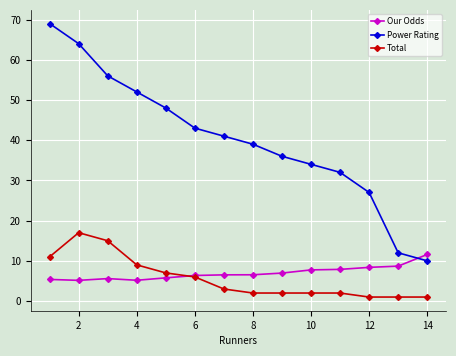

How many series are shown in this chart?

3